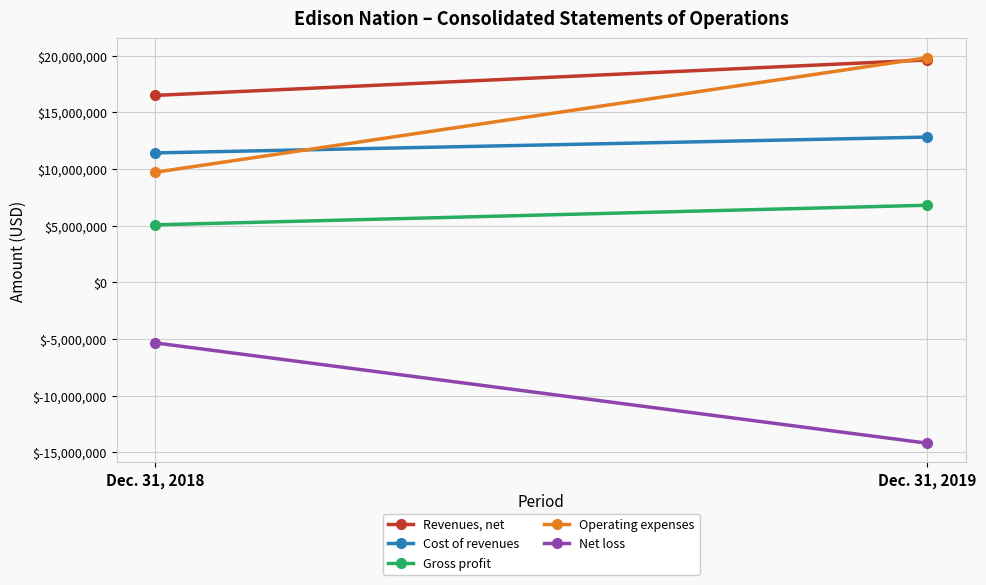

What is the average value of the Cost of revenues series?

12124034